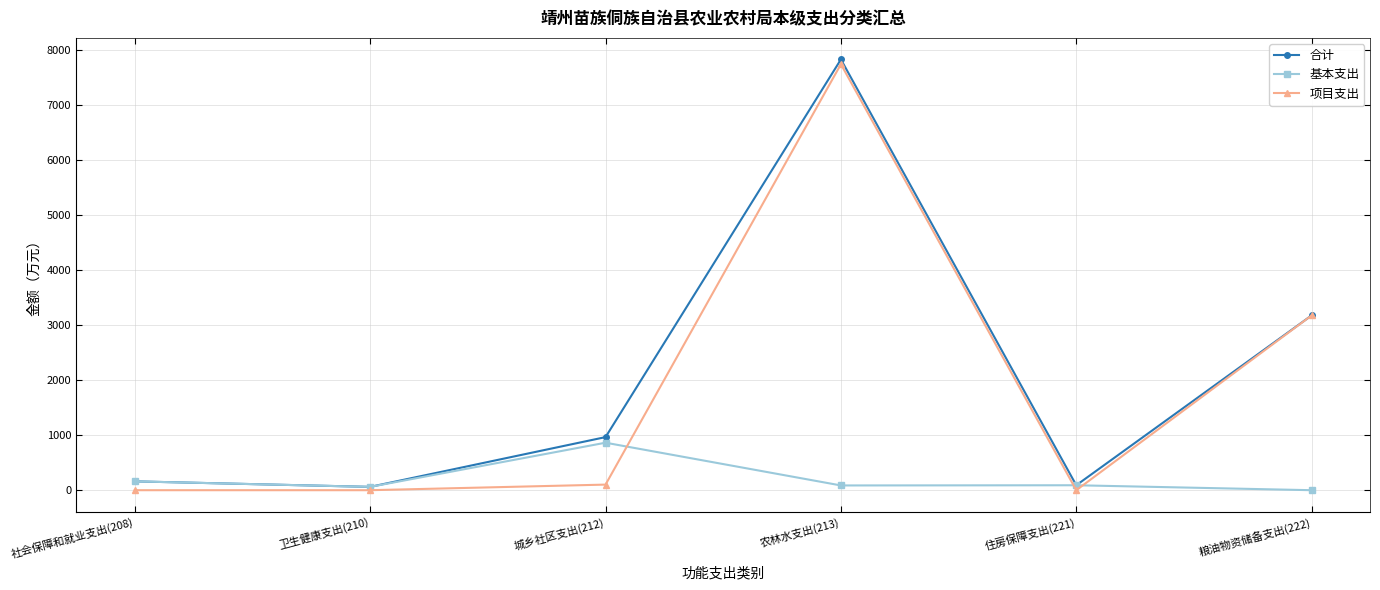

How many values in 基本支出 are above zero?

5